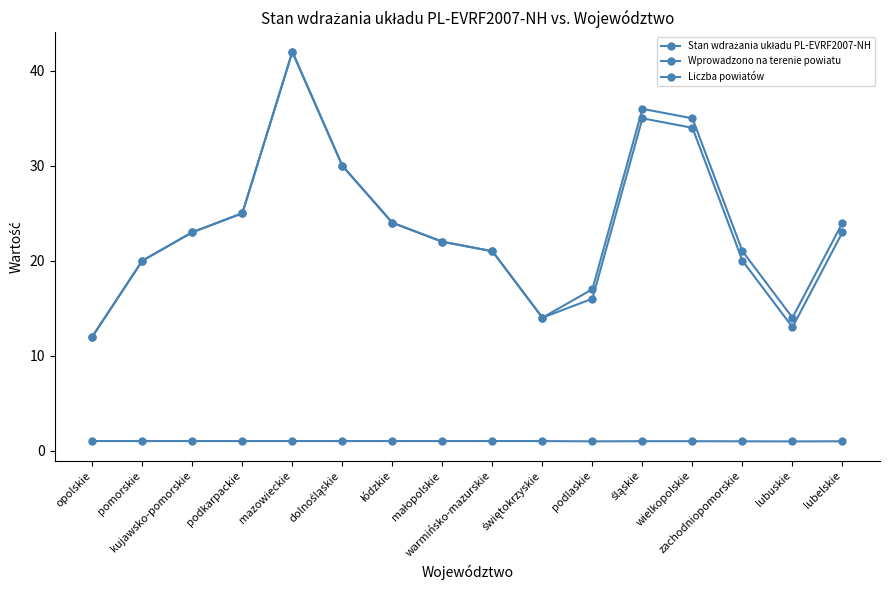

Between świętokrzyskie and lubuskie, which series saw the biggest shift?

Wprowadzono na terenie powiatu